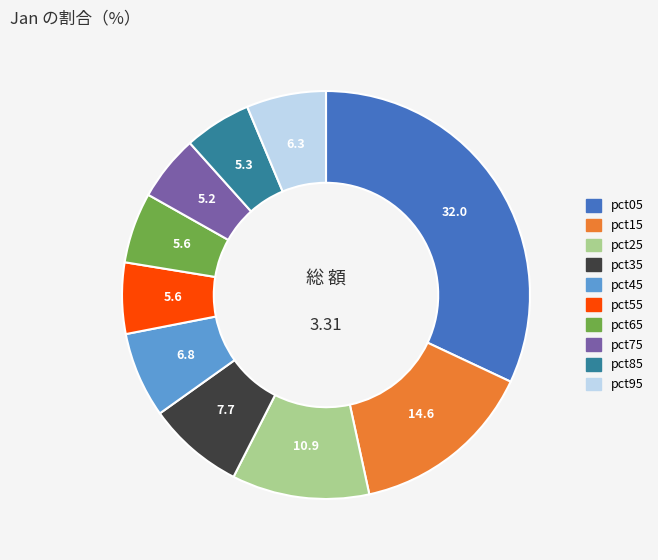

Which has a higher value, pct25 or pct55?

pct25